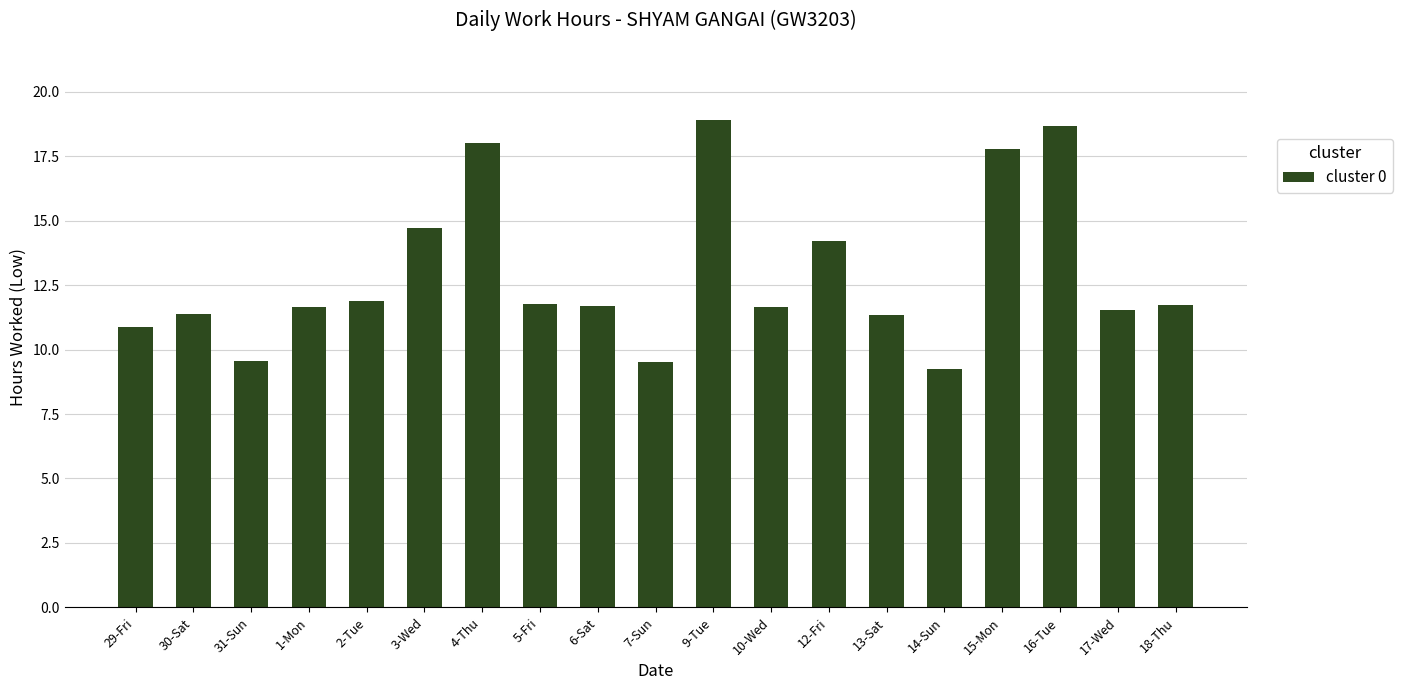

True or false: the data shows 28.7 at 9-Tue.

False